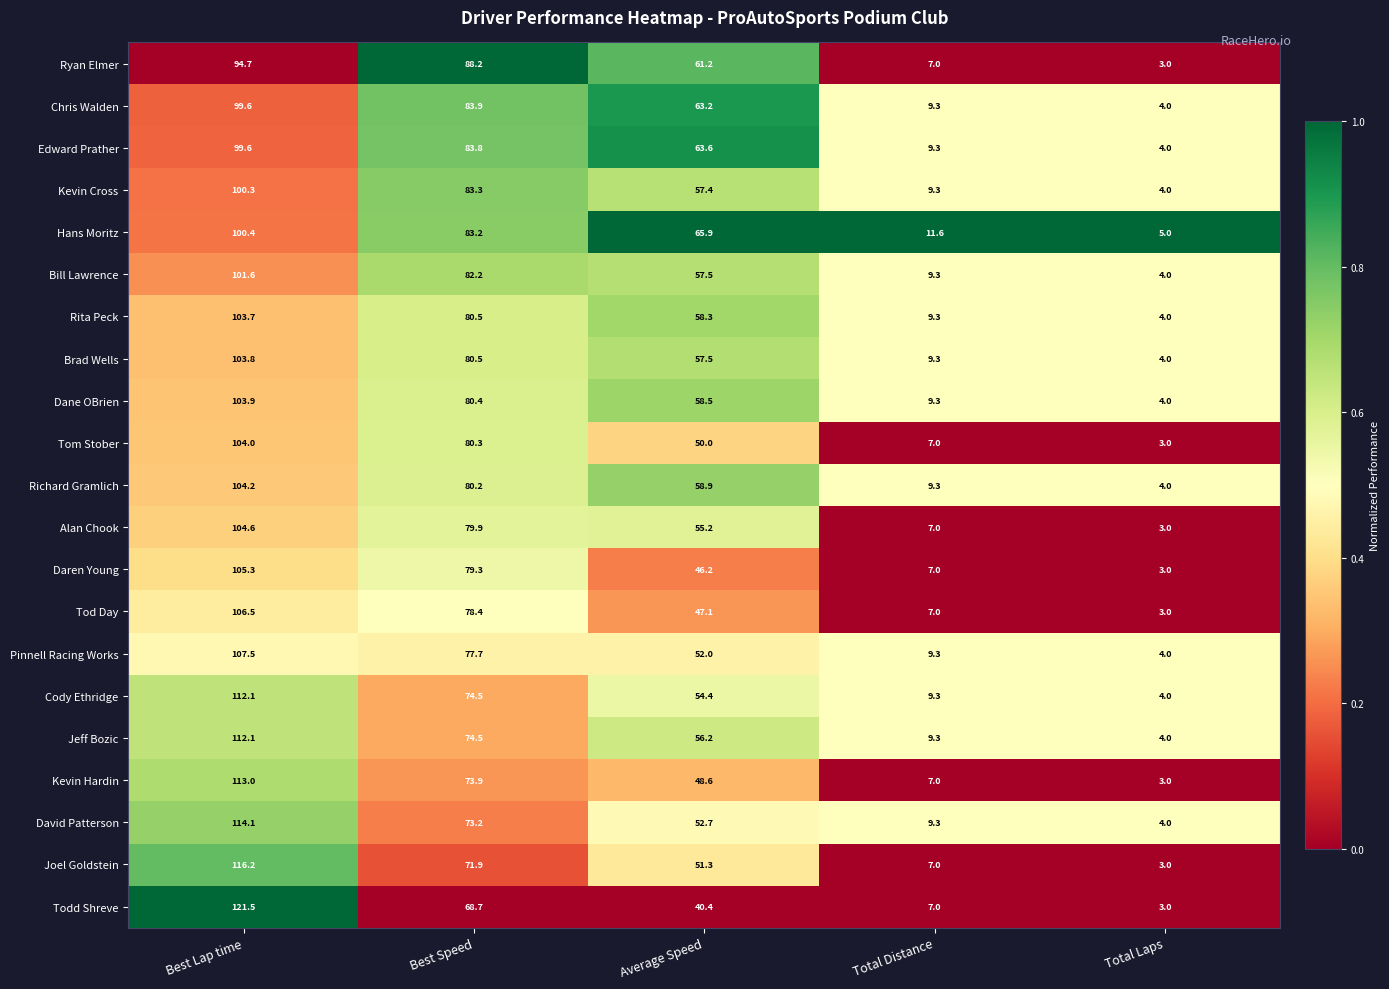

What is the sum of the Brad Wells values at Best Lap time and Average Speed?

161.3